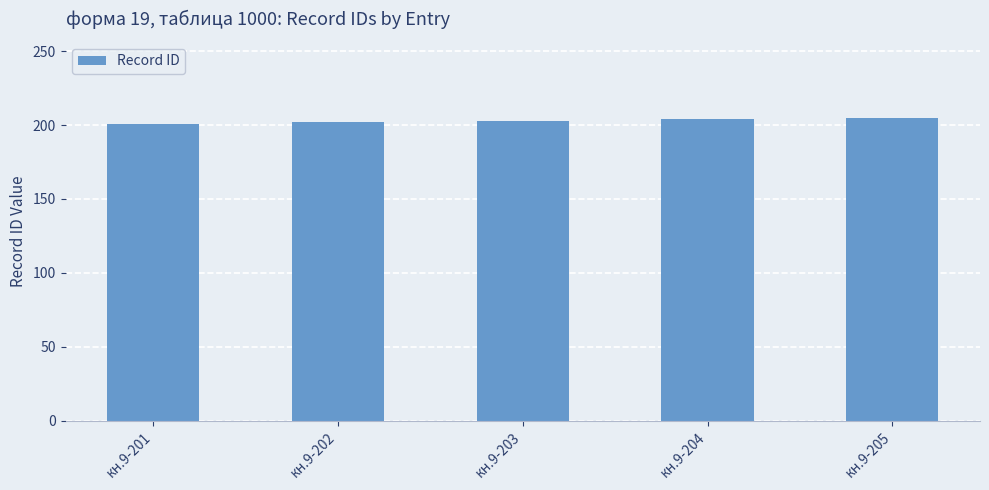

Approximately how many times larger is the value at кн.9-201 compared to кн.9-205?

1.0